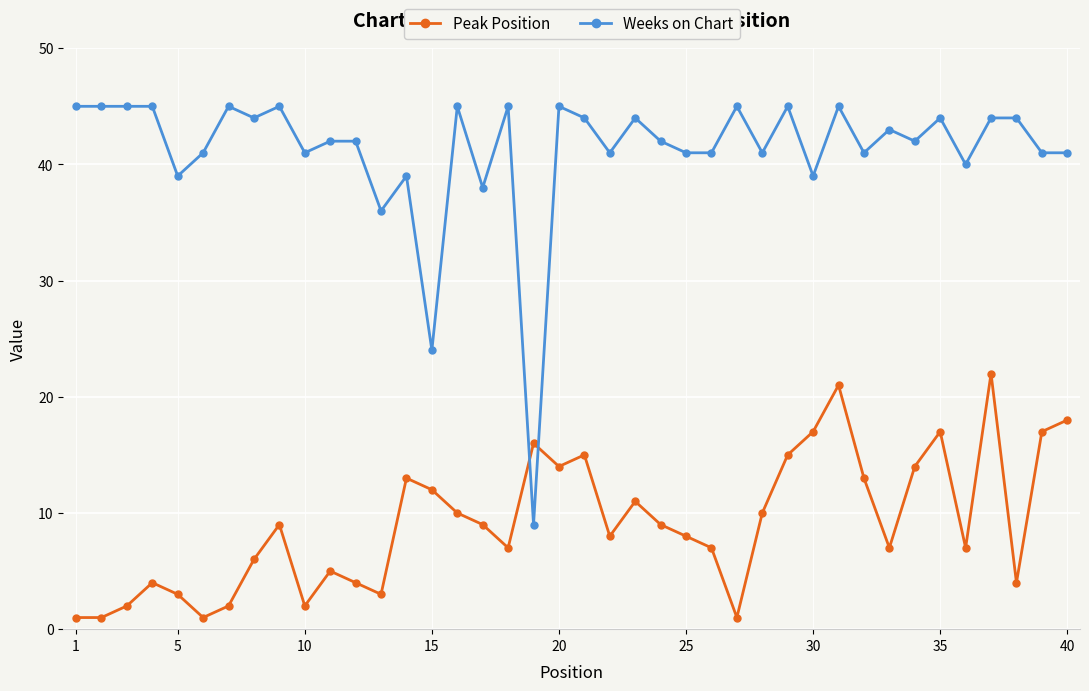

Which series has the largest range (max minus min)?

Weeks on Chart